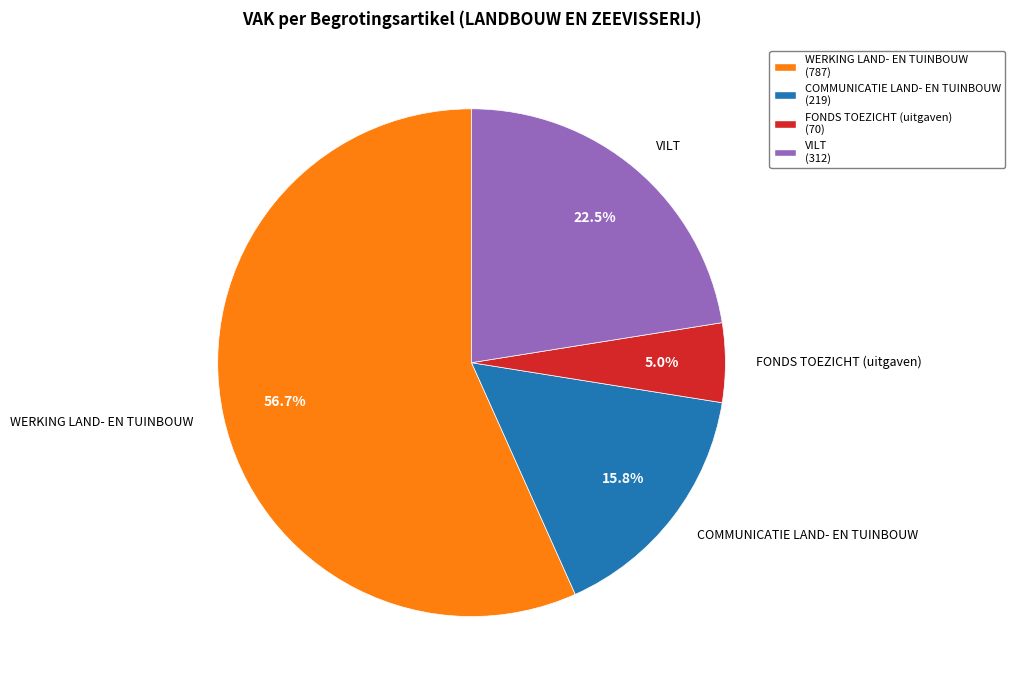

Rank the categories by value from lowest to highest.

FONDS TOEZICHT (uitgaven), COMMUNICATIE LAND- EN TUINBOUW, VILT, WERKING LAND- EN TUINBOUW